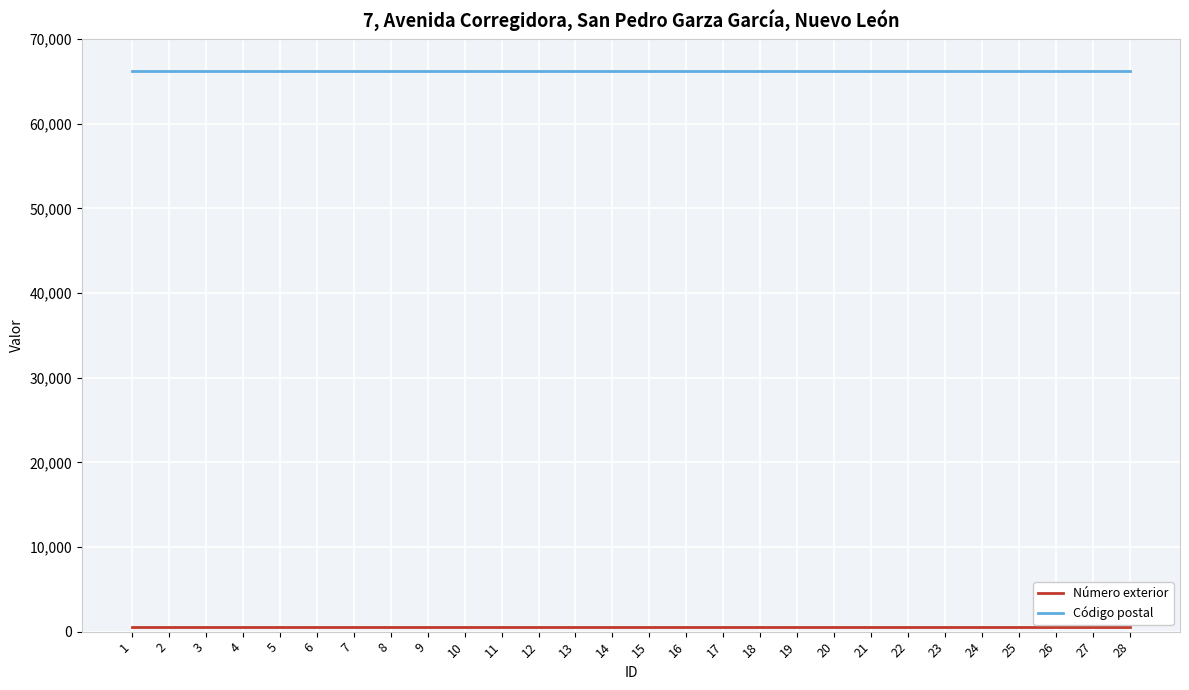

What is the maximum value for Código postal?

66200